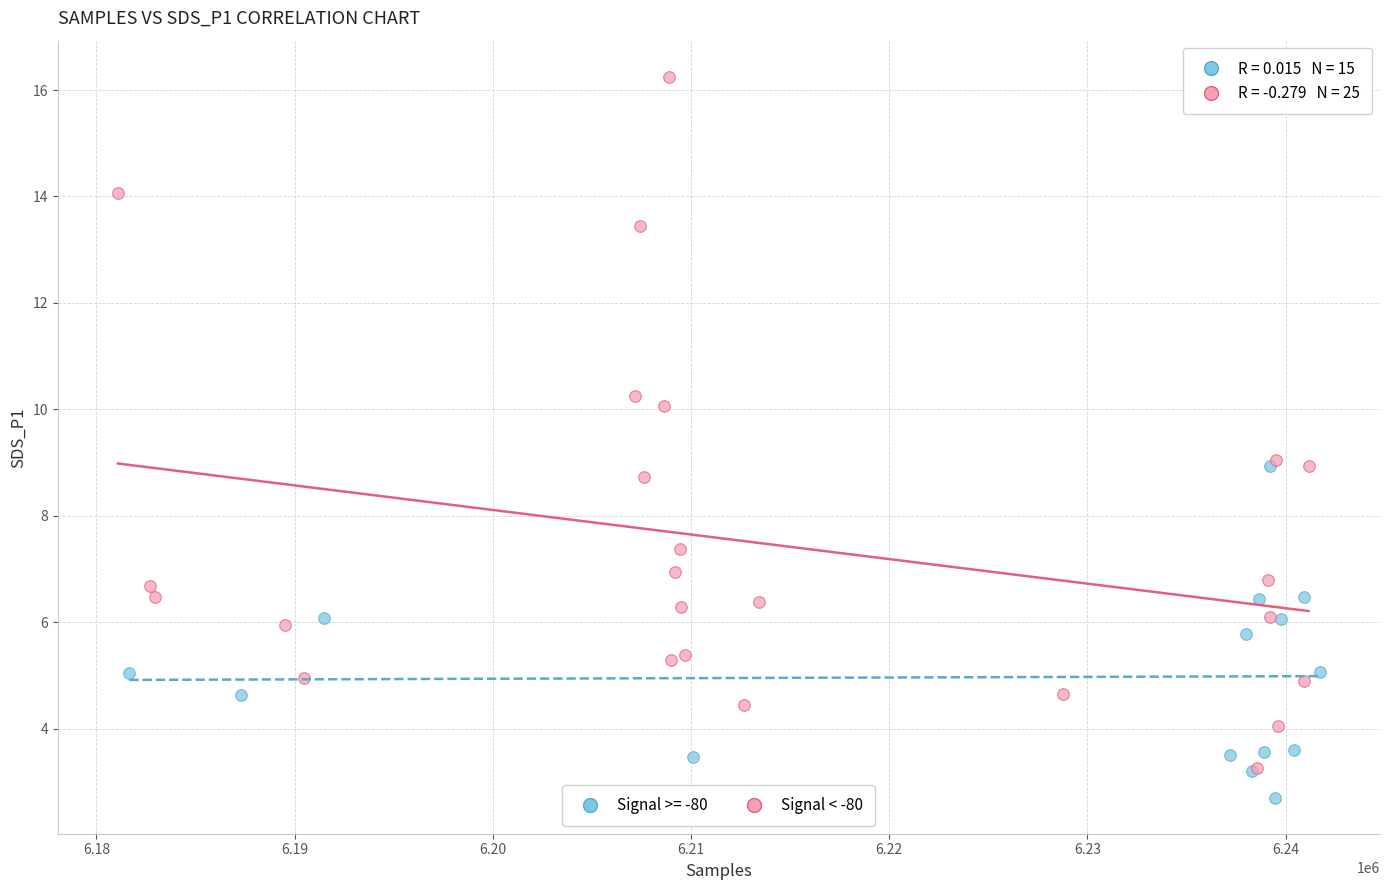

Which series has the widest spread of Y values?

Signal < -80